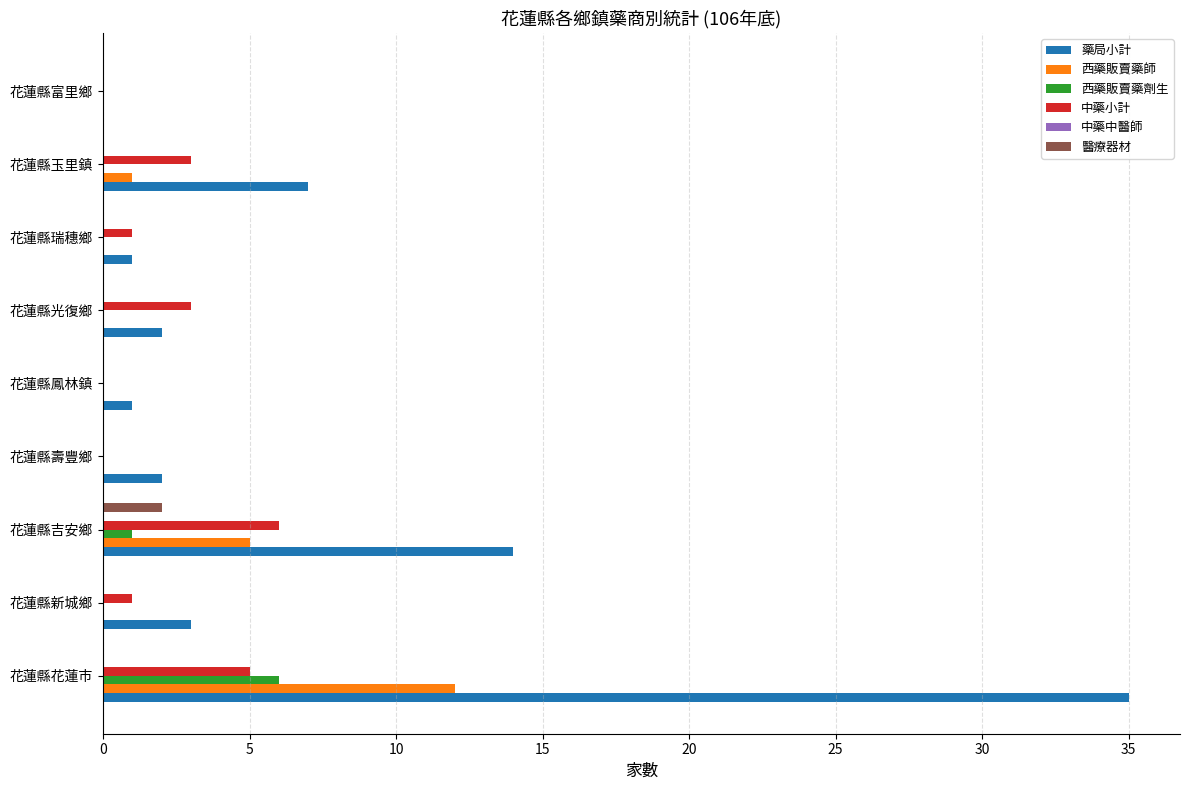

True or false: 中藥小計 has a value of 0 at 花蓮縣富里鄉.

True